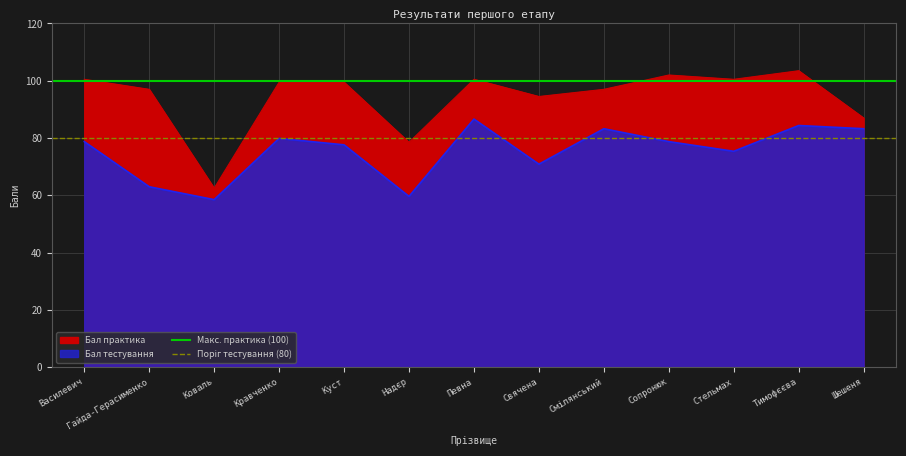

What is the label of the 1st point from the left?

Василевич